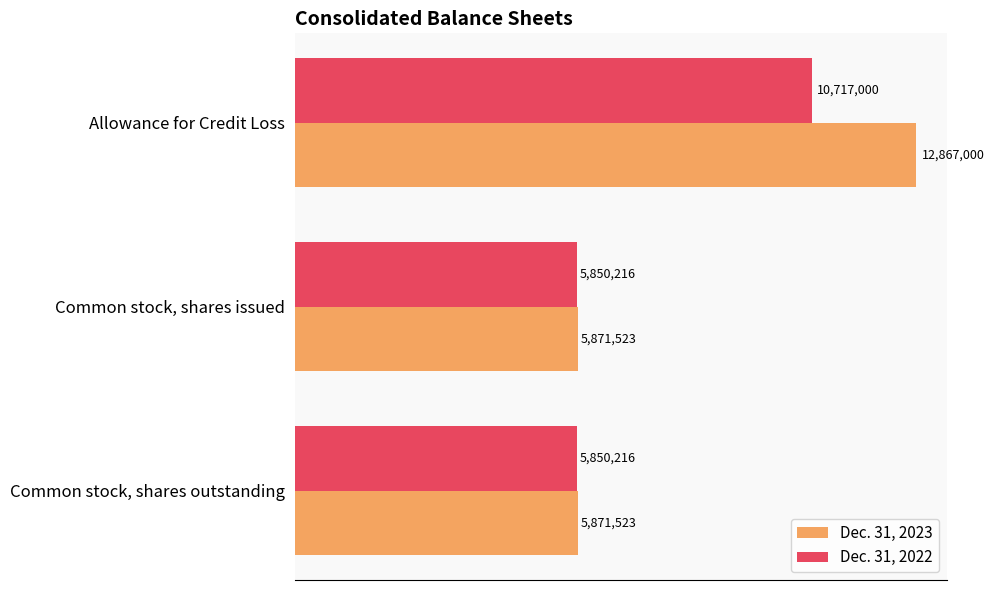

What is the difference between the maximum and second lowest values in the Dec. 31, 2023 series?

6995477